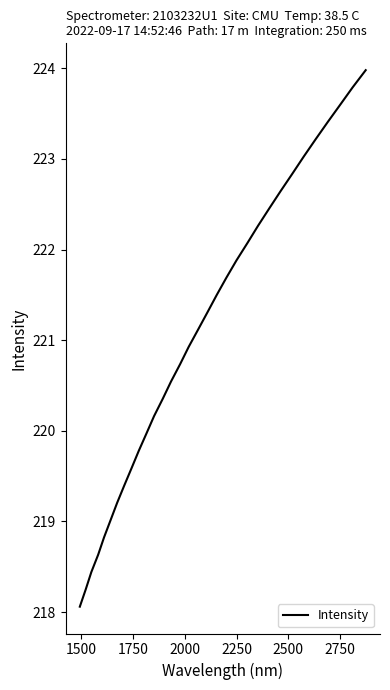

What is the difference between the maximum and minimum values?

5.9